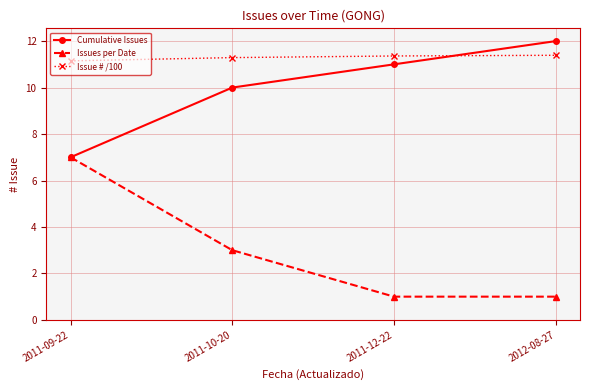

At which label is Cumulative Issues closest to 9?

2011-10-20